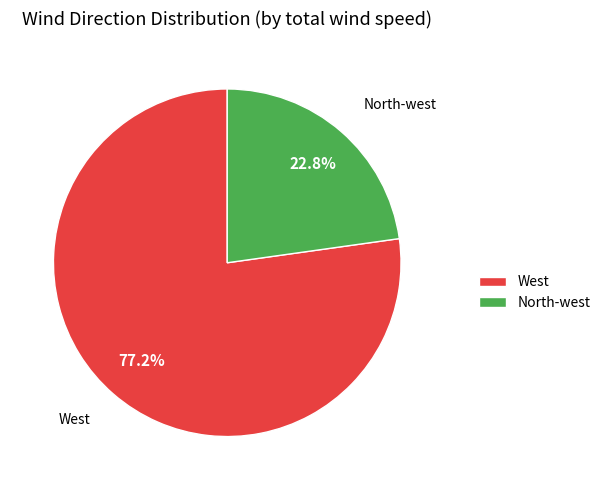

Which category has the smallest portion of the pie?

North-west